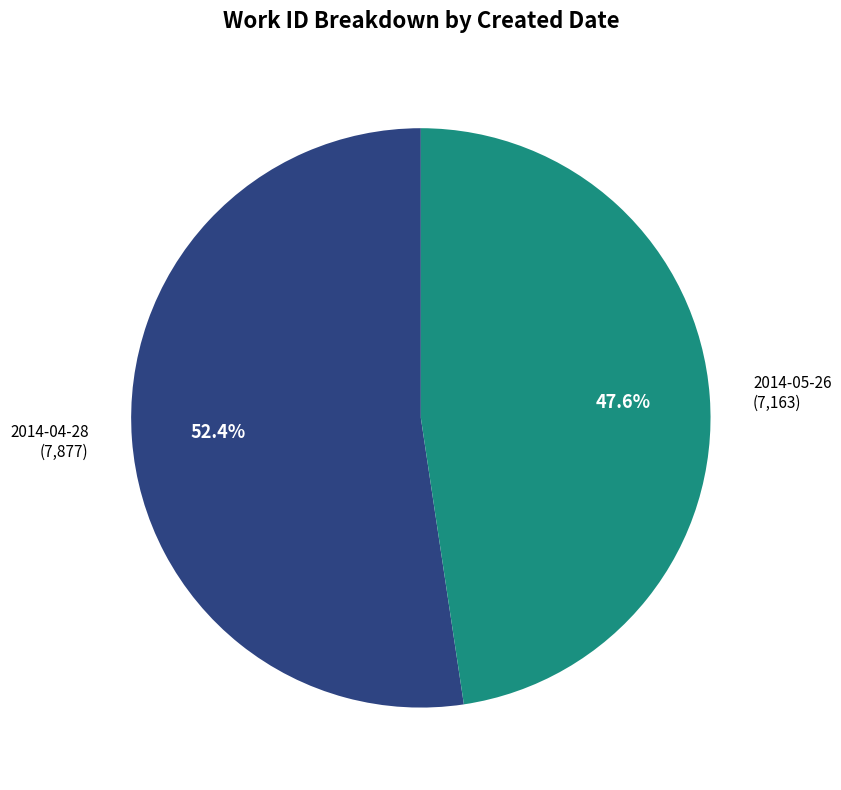

Is there any slice that represents more than half of the pie?

Yes